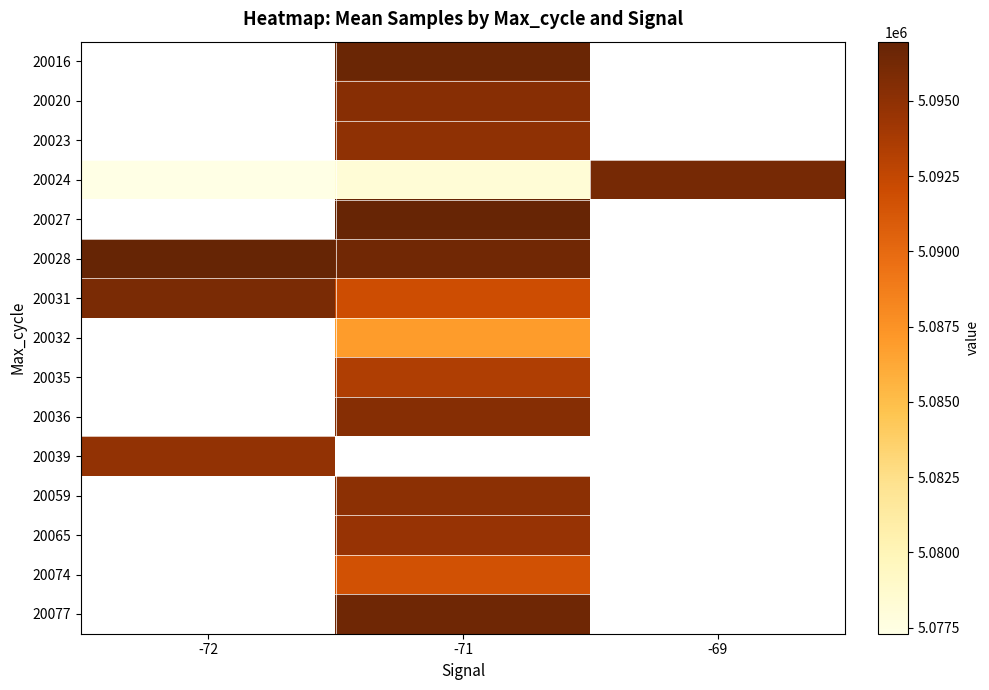

Which series has the widest spread of values?

20024